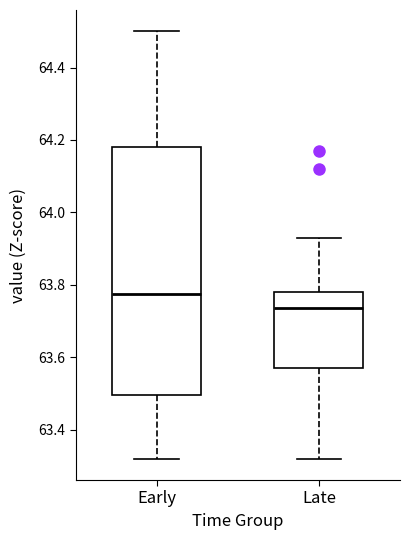

Which box is the tallest, from its lower edge to its upper edge?

Early